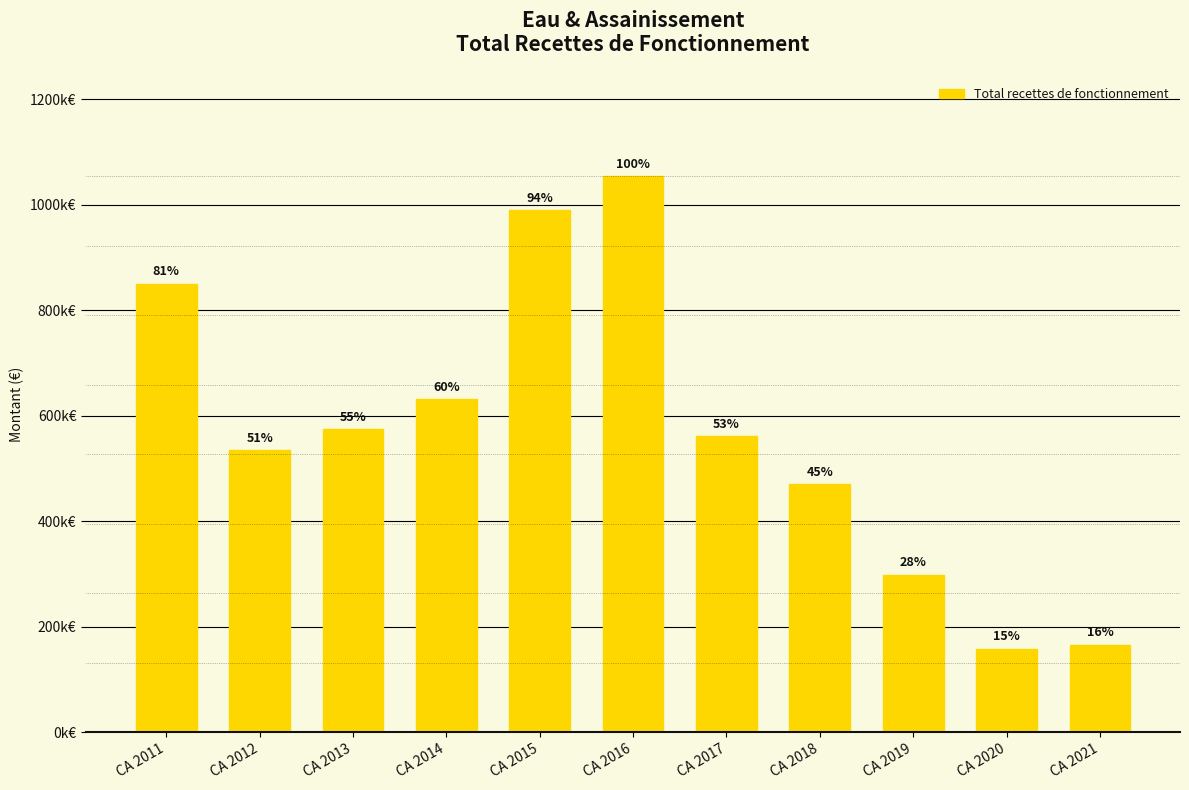

Is it true that the value at CA 2018 is 671293.2?

False